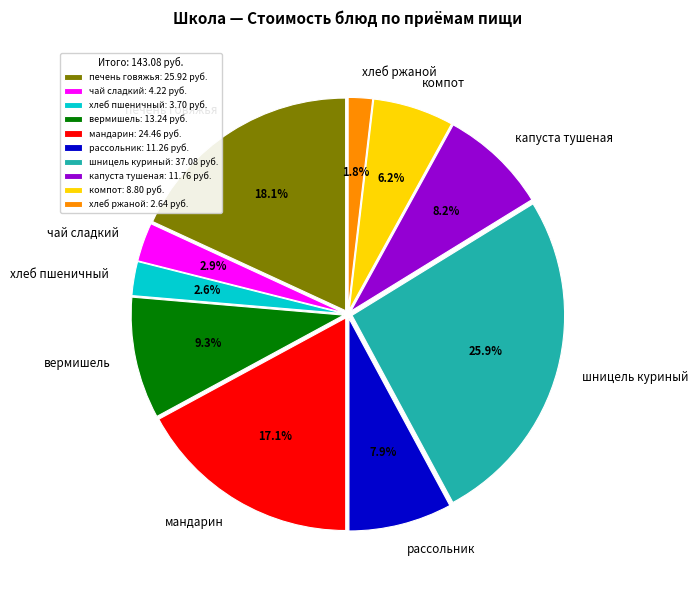

Combined, do шницель куриный and компот account for over 50%?

No